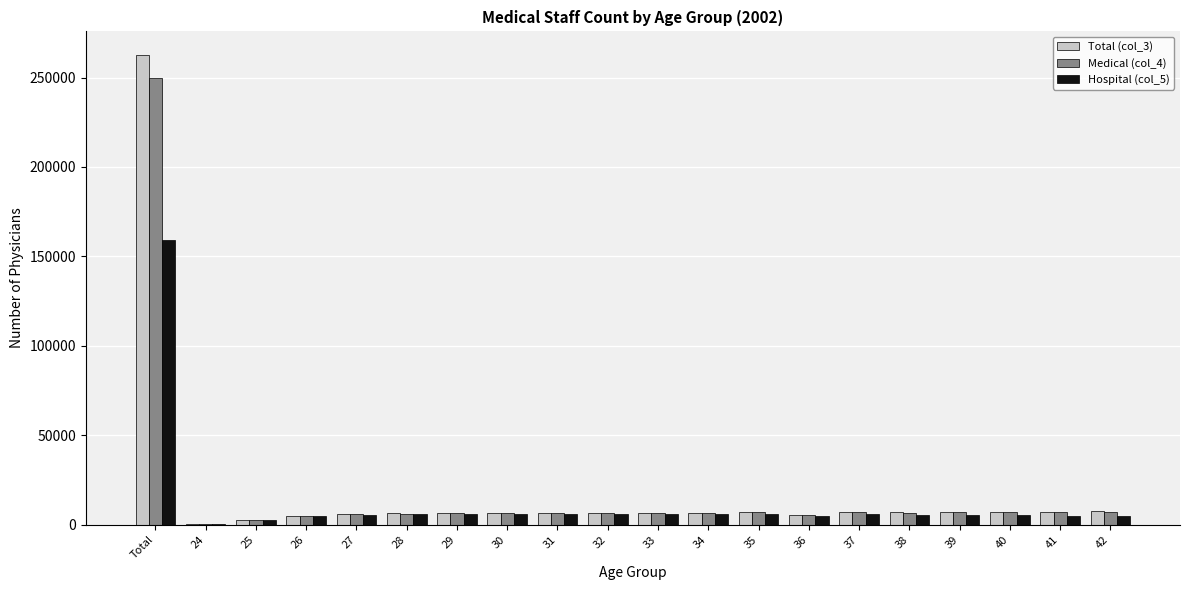

At which category does the chart reach its peak across all series?

Total